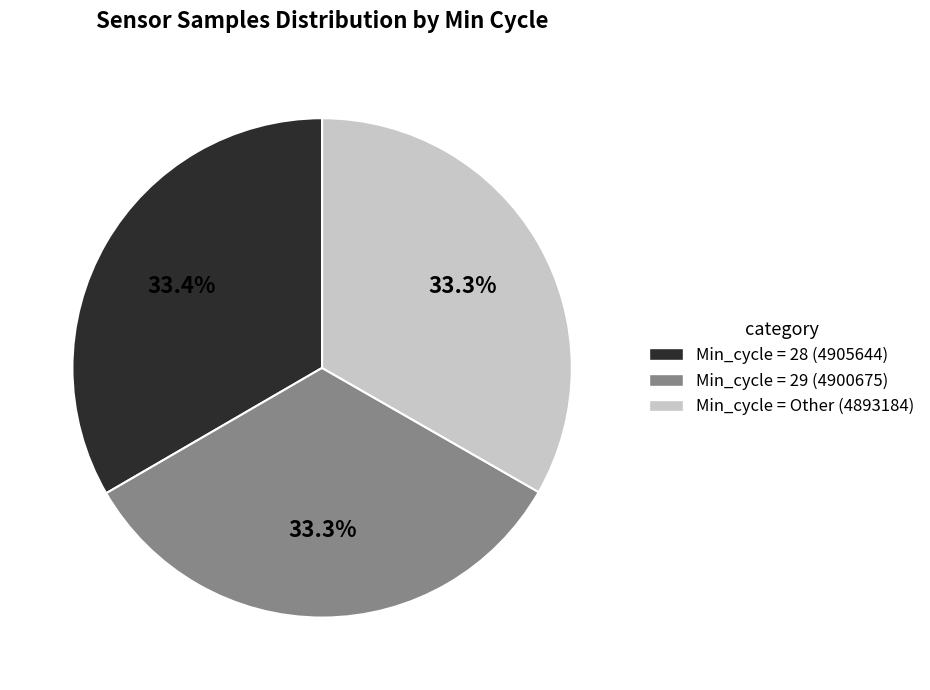

Do Min_cycle = Other (4893184) and Min_cycle = 29 (4900675) together represent more than half of the pie?

Yes